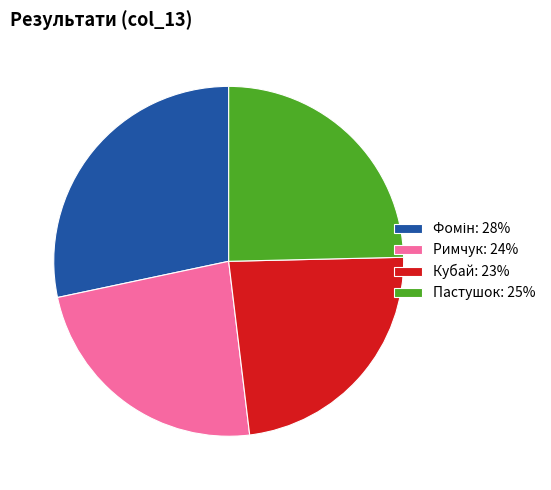

The Пастушок: 25% slice represents 25% of the pie. True or false?

True